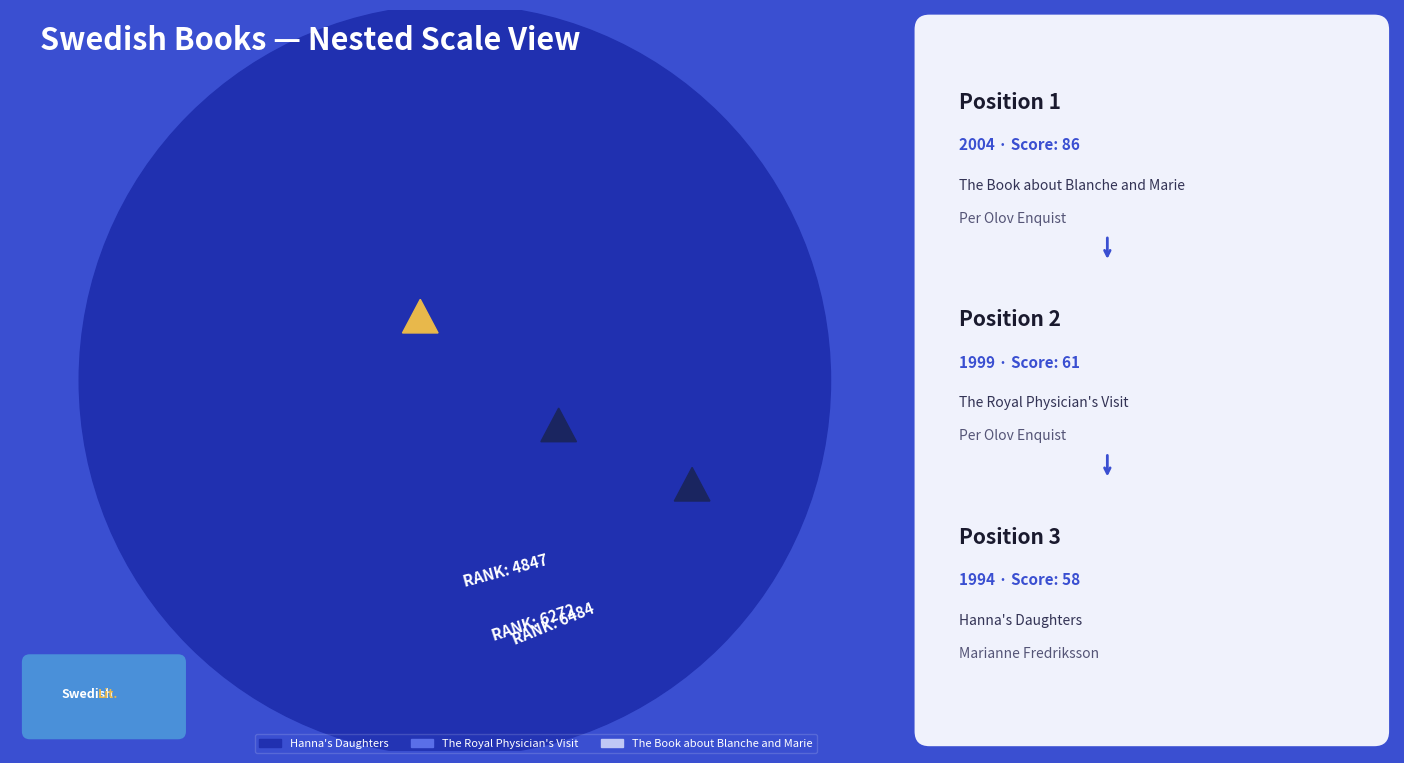

Reading left to right, what are all the values shown in this chart?

Global Score: 86	61	58
Global Rank: 4847	6272	6484
Published Date: 2004	1999	1994